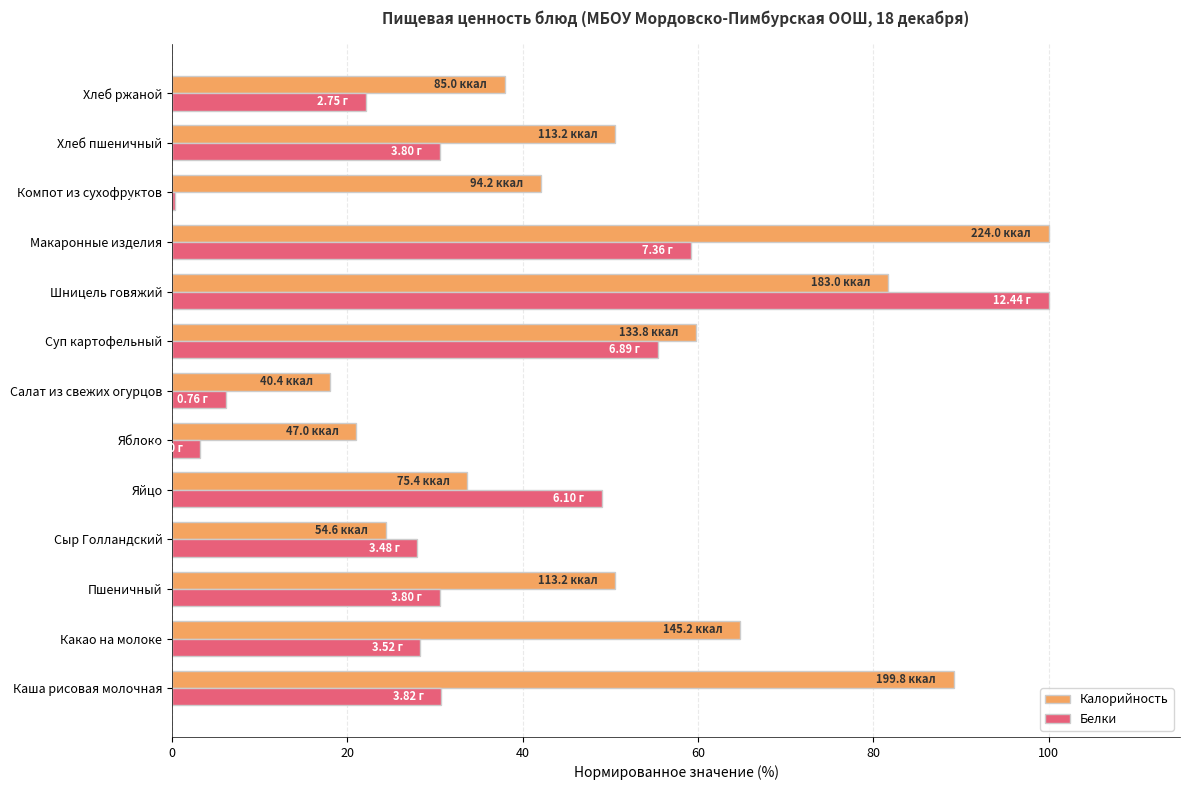

What is the average value of the Белки series?

34.1